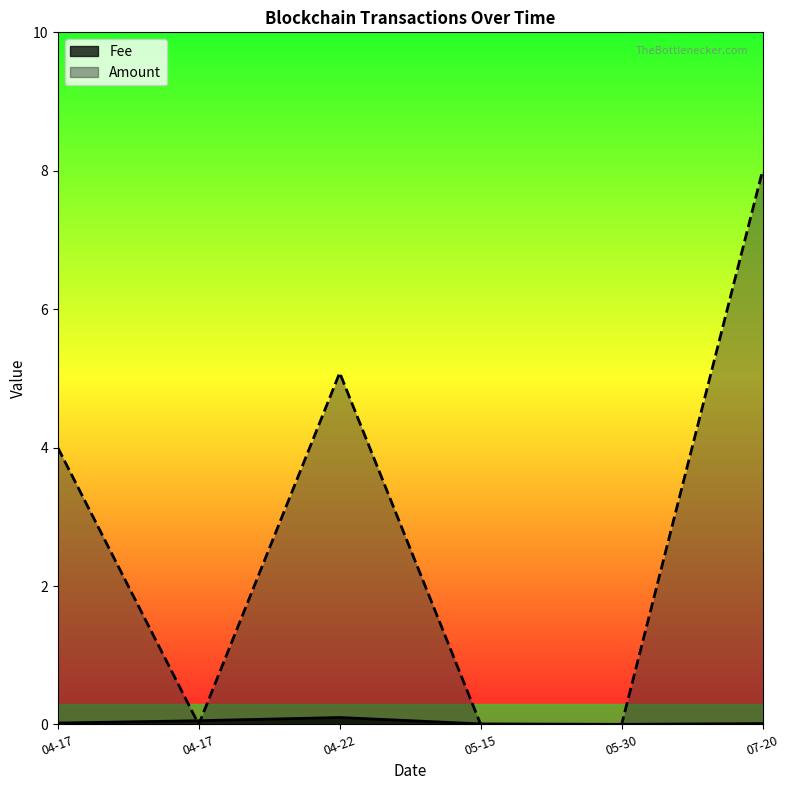

At how many categories does at least one series exceed 4?

2